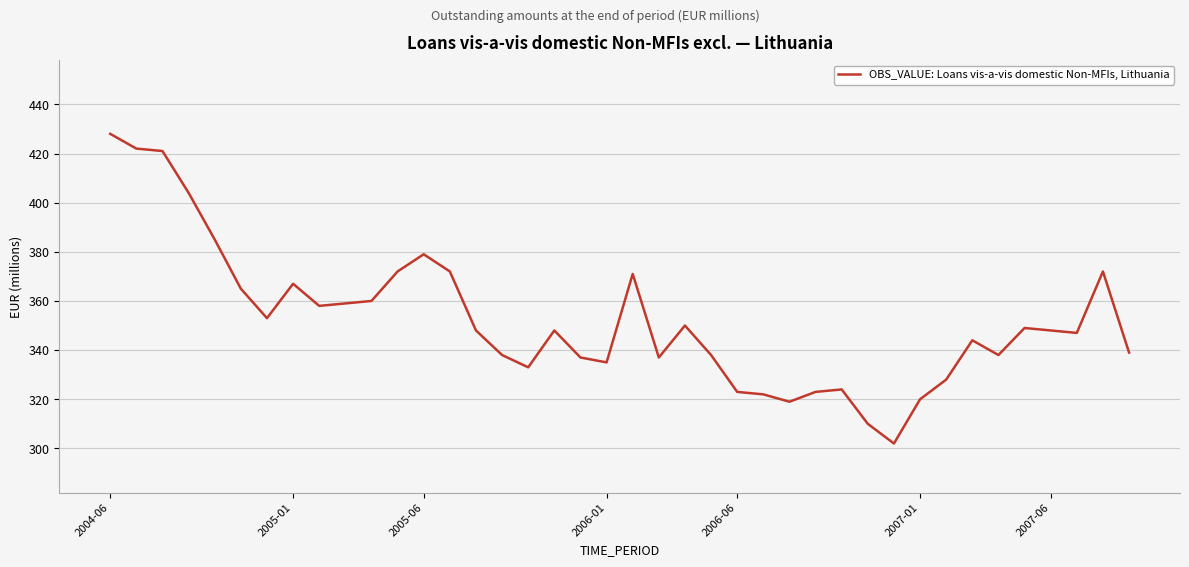

What is the smallest value displayed?

302